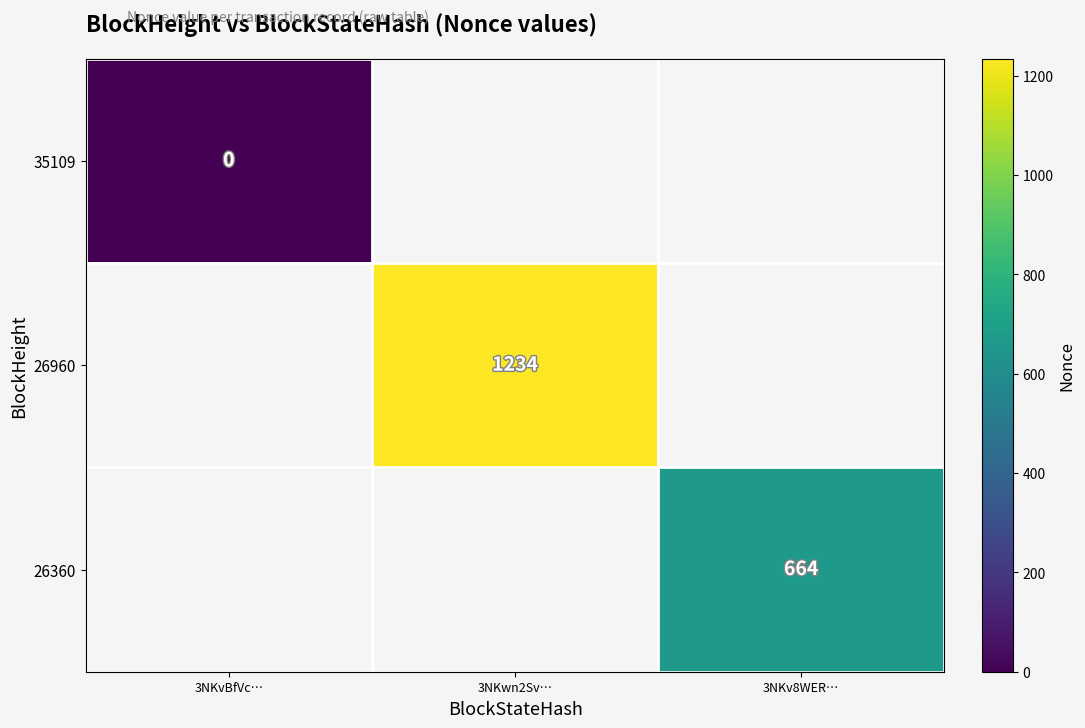

How many categories are shown in the chart?

3